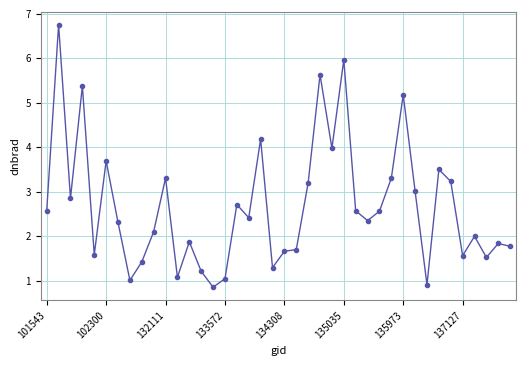

What is the maximum value shown in the chart?

6.8